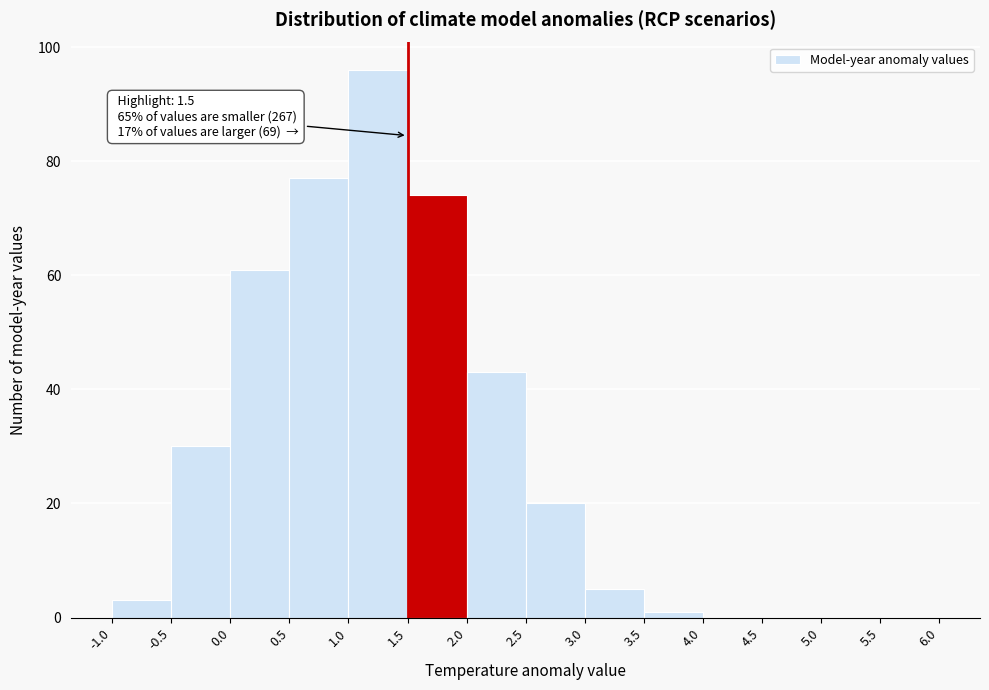

Over which range of the x-axis is the bar tallest?

1.0 to 1.5